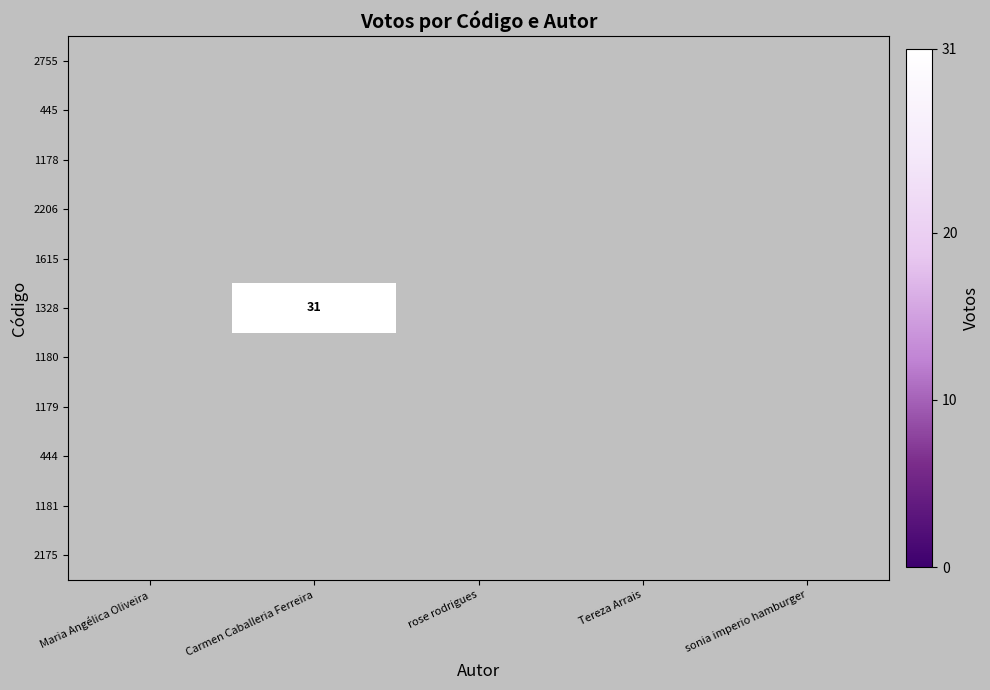

At which category does the chart reach its peak across all series?

Carmen Caballeria Ferreira